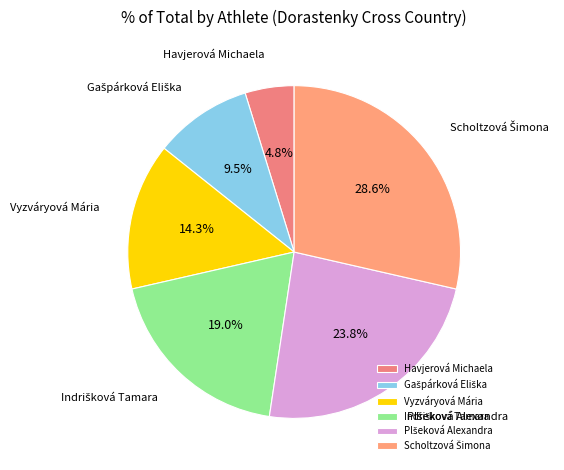

Which category has the smallest portion of the pie?

Havjerová Michaela